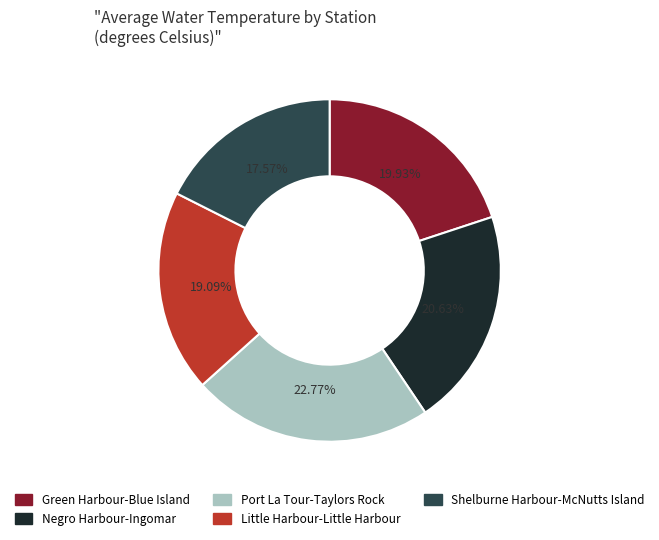

What percentage is the Green Harbour-Blue Island slice, to the nearest percent?

20%